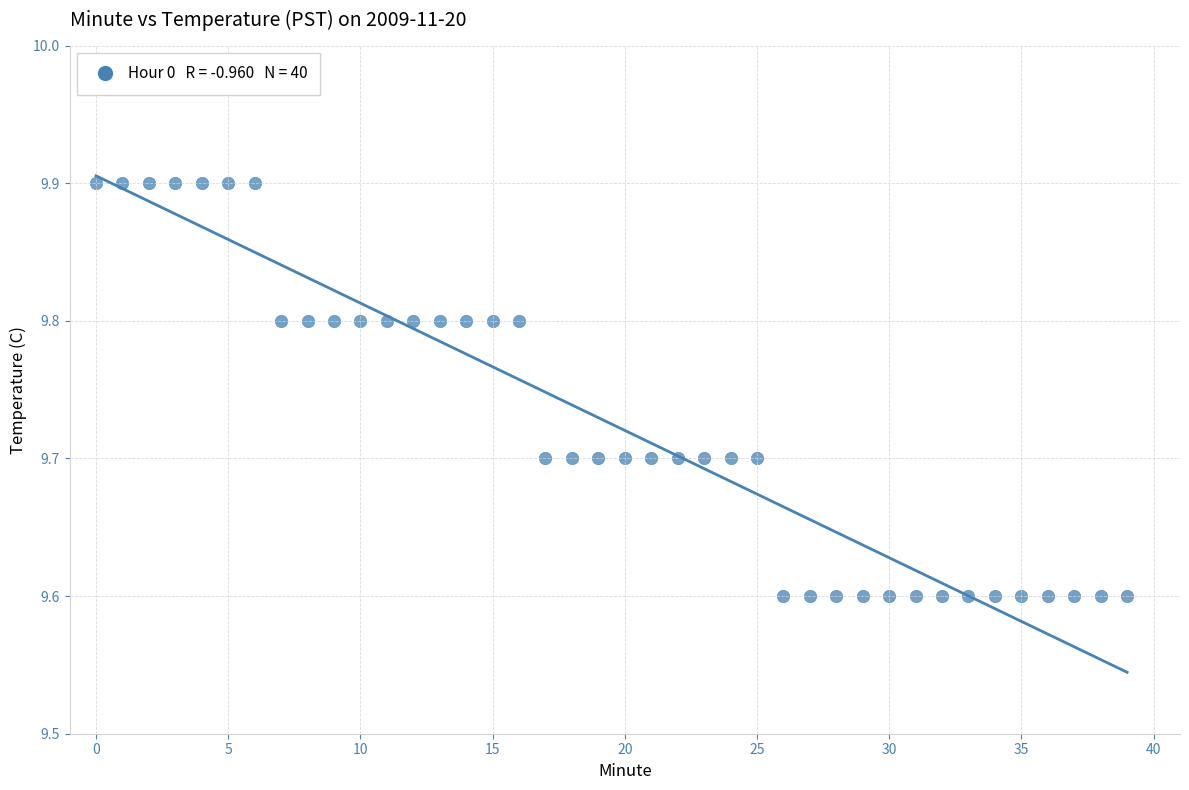

What is the range of Y values (max minus min)?

0.3